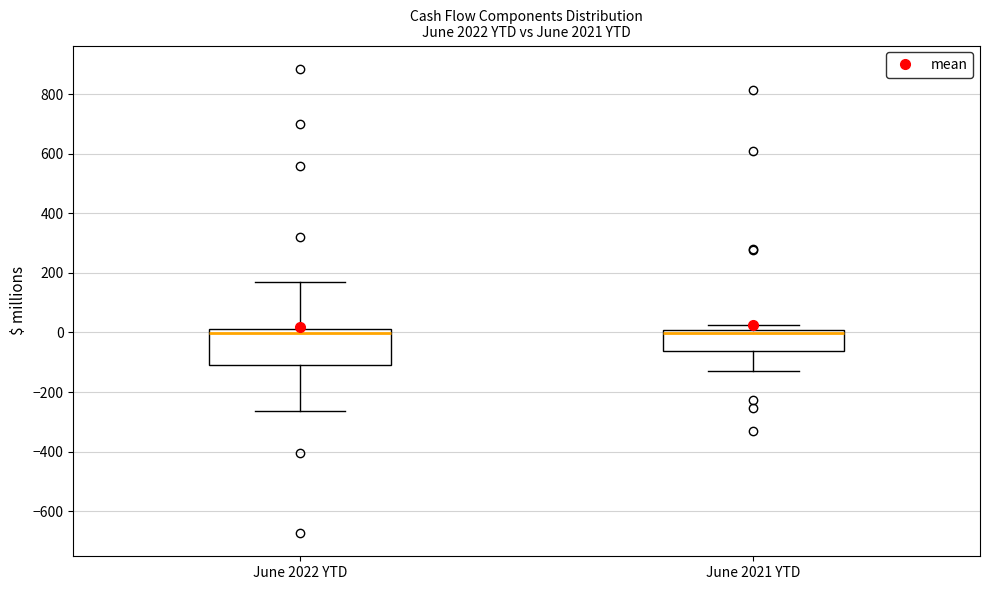

Where does the lower whisker of the box for June 2022 YTD end on the y-axis? The values are not printed on the chart, so give them approximately, as read against the axis.

-260